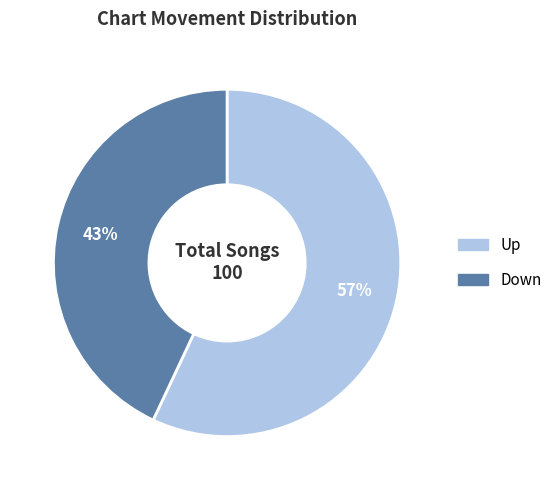

Does any single category account for the majority?

Yes